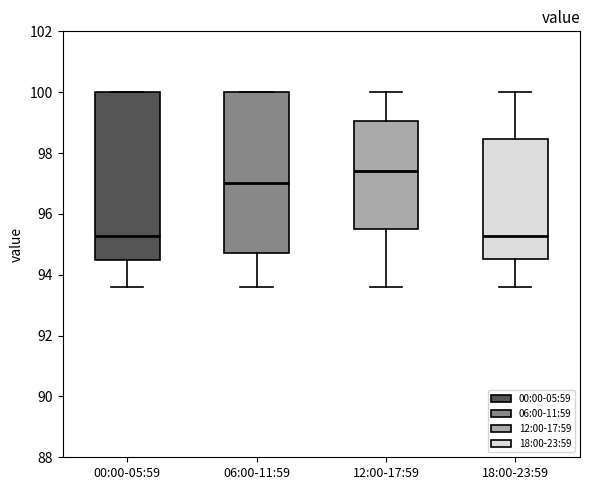

Reading left to right, transcribe this box plot: for each box, give where its median line is, the range the box spans, and where its two whiskers end, as read against the y-axis. The values are not printed on the chart, so give them approximately, as read against the axis.

00:00-05:59: median 95.2, box 94.6 to 100.0, whiskers 93.6 to 100.0
06:00-11:59: median 97.0, box 94.8 to 100.0, whiskers 93.6 to 100.0
12:00-17:59: median 97.4, box 95.6 to 99.0, whiskers 93.6 to 100.0
18:00-23:59: median 95.2, box 94.6 to 98.4, whiskers 93.6 to 100.0